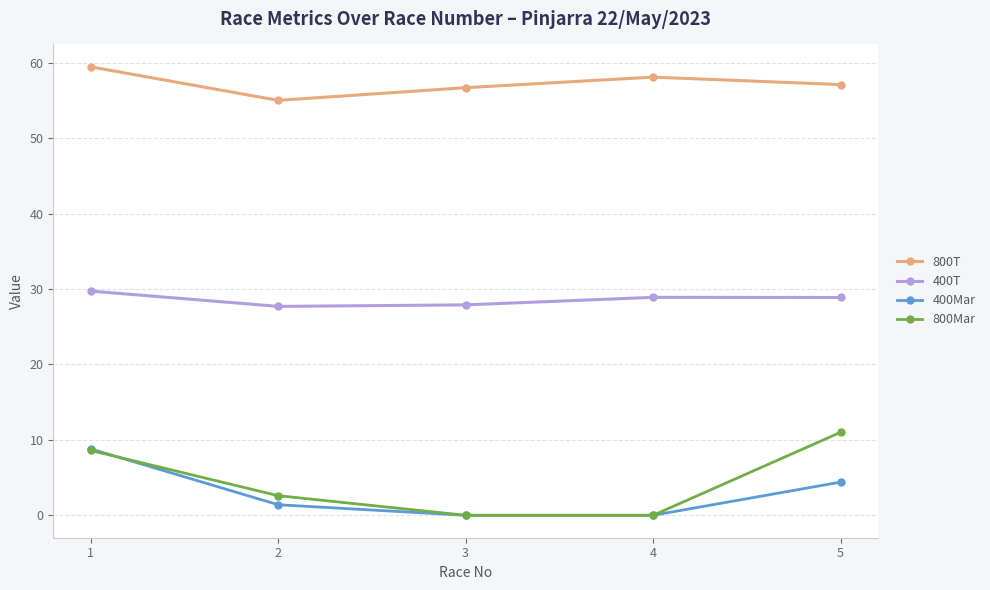

What is the spread (max minus min) of values at 2?

53.6